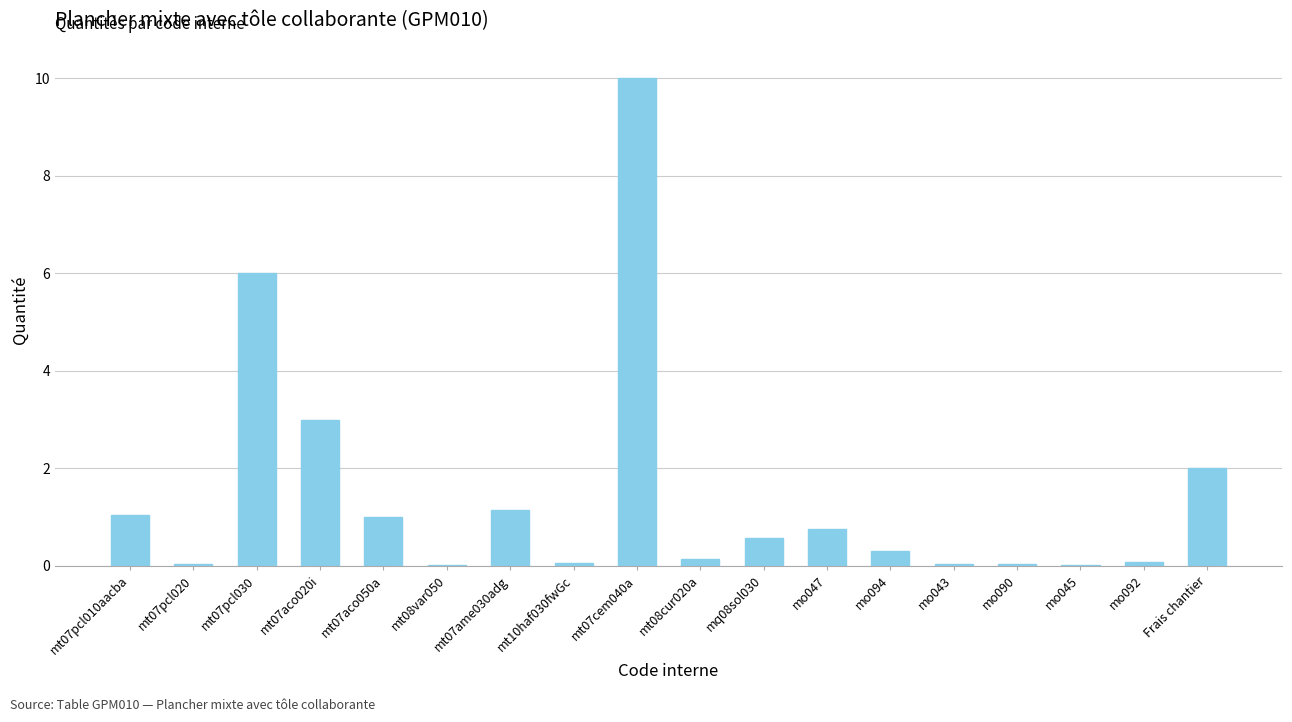

Which has a higher value, Frais chantier or mt08var050?

Frais chantier